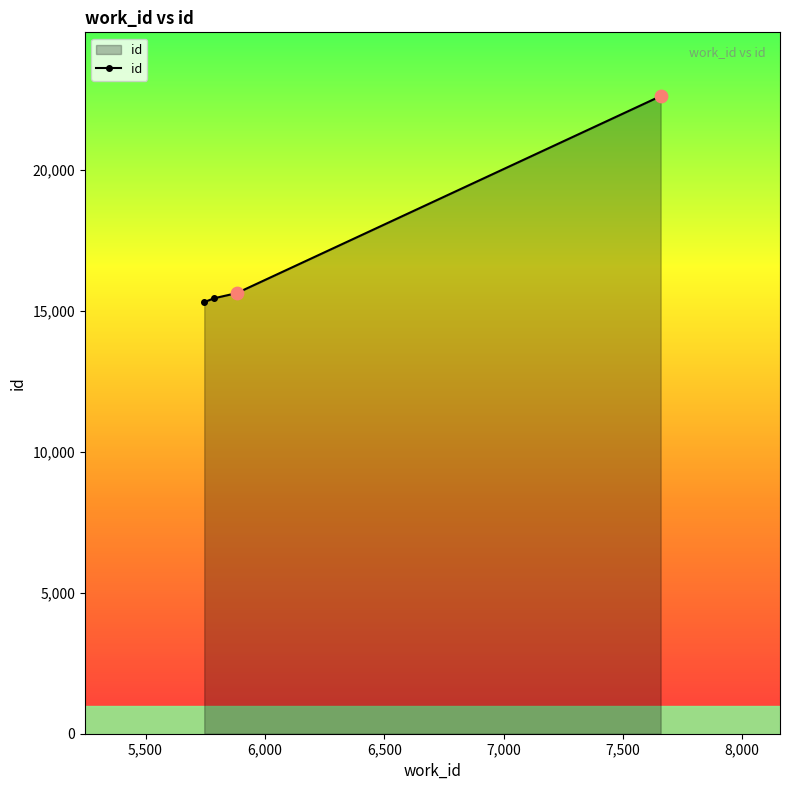

What is the average value?

17245